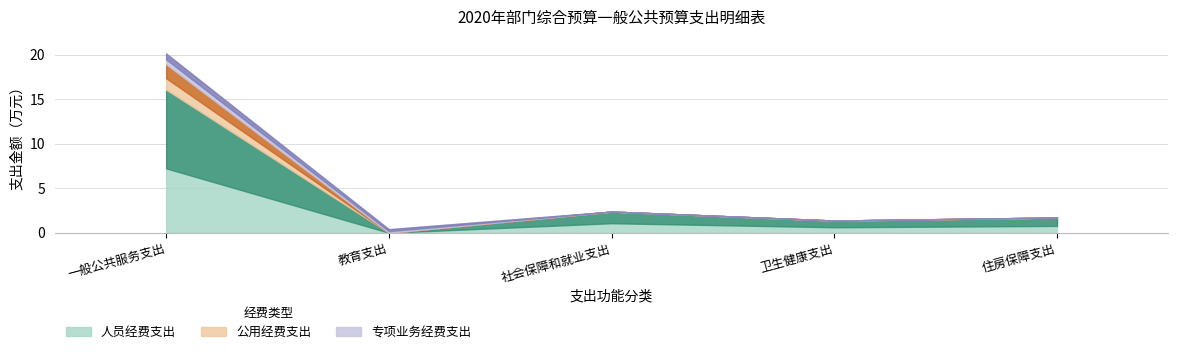

Which series has the widest spread of values?

人员经费支出